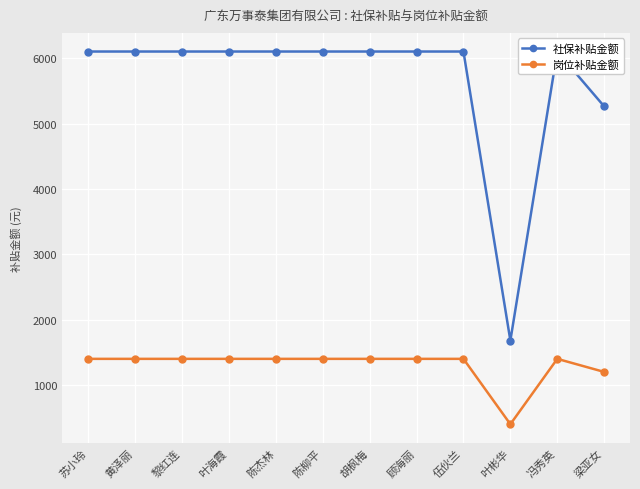

What position from the left is 陈杰林?

5